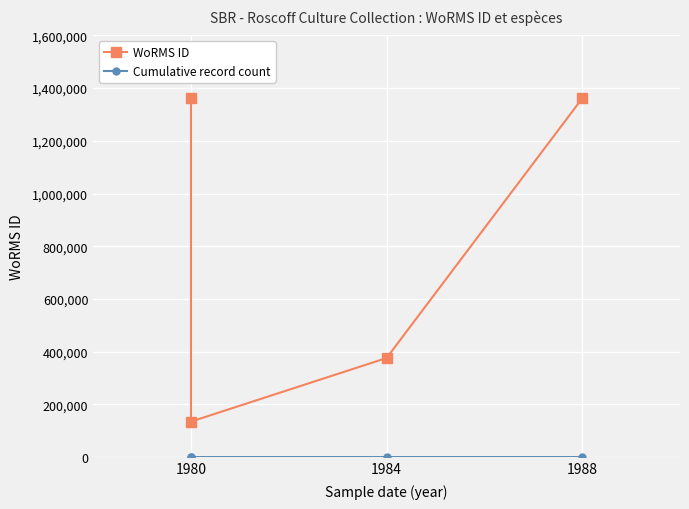

Is the value of Cumulative record count at 1984 greater than the value of WoRMS ID at 1988?

No